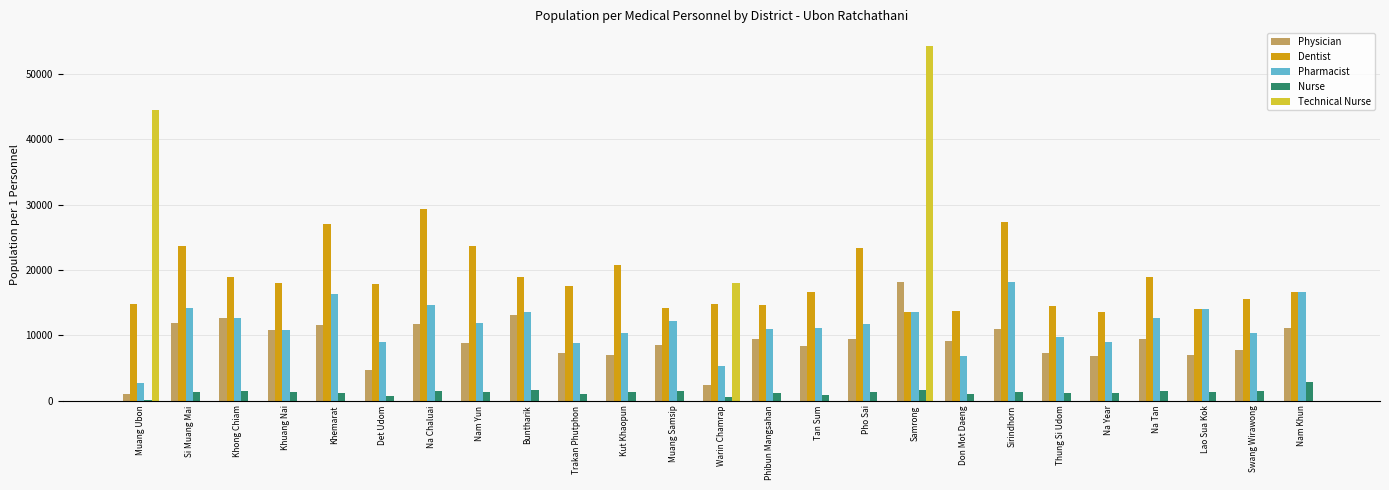

The value of Pharmacist at Lao Sua Kok is 13955.5. True or false?

True